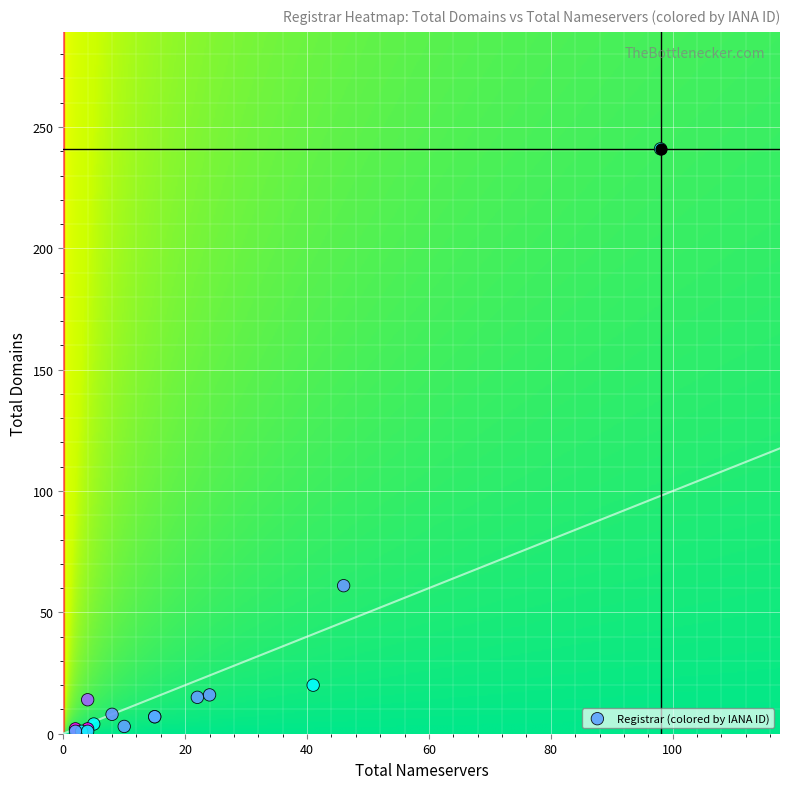

The value of Soluciones Corporativas IP, SL at 0 is 7. True or false?

True